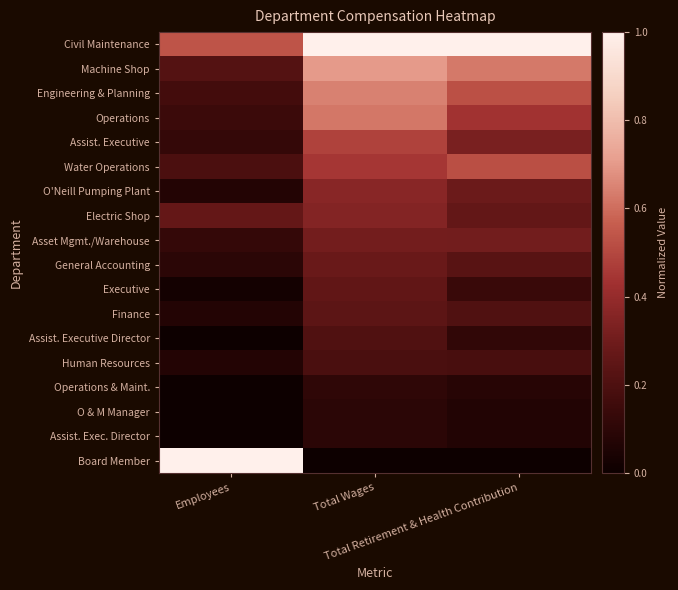

Reading right to left, what are all the values shown in this chart?

Civil Maintenance: Total Retirement & Health Contribution=1.0	Total Wages=1.0	Employees=0.5
Machine Shop: Total Retirement & Health Contribution=0.6	Total Wages=0.7	Employees=0.2
Engineering & Planning: Total Retirement & Health Contribution=0.5	Total Wages=0.6	Employees=0.2
Operations: Total Retirement & Health Contribution=0.4	Total Wages=0.6	Employees=0.1
Assist. Executive: Total Retirement & Health Contribution=0.3	Total Wages=0.5	Employees=0.1
Water Operations: Total Retirement & Health Contribution=0.5	Total Wages=0.4	Employees=0.2
O'Neill Pumping Plant: Total Retirement & Health Contribution=0.3	Total Wages=0.4	Employees=0.1
Electric Shop: Total Retirement & Health Contribution=0.3	Total Wages=0.4	Employees=0.3
Asset Mgmt./Warehouse: Total Retirement & Health Contribution=0.3	Total Wages=0.3	Employees=0.1
General Accounting: Total Retirement & Health Contribution=0.2	Total Wages=0.3	Employees=0.1
Executive: Total Retirement & Health Contribution=0.1	Total Wages=0.3	Employees=0.0
Finance: Total Retirement & Health Contribution=0.2	Total Wages=0.2	Employees=0.1
Assist. Executive Director: Total Retirement & Health Contribution=0.1	Total Wages=0.2	Employees=0.0
Human Resources: Total Retirement & Health Contribution=0.2	Total Wages=0.2	Employees=0.1
Operations & Maint.: Total Retirement & Health Contribution=0.1	Total Wages=0.1	Employees=0.0
O & M Manager: Total Retirement & Health Contribution=0.1	Total Wages=0.1	Employees=0.0
Assist. Exec. Director: Total Retirement & Health Contribution=0.1	Total Wages=0.1	Employees=0.0
Board Member: Total Retirement & Health Contribution=0.0	Total Wages=0.0	Employees=1.0